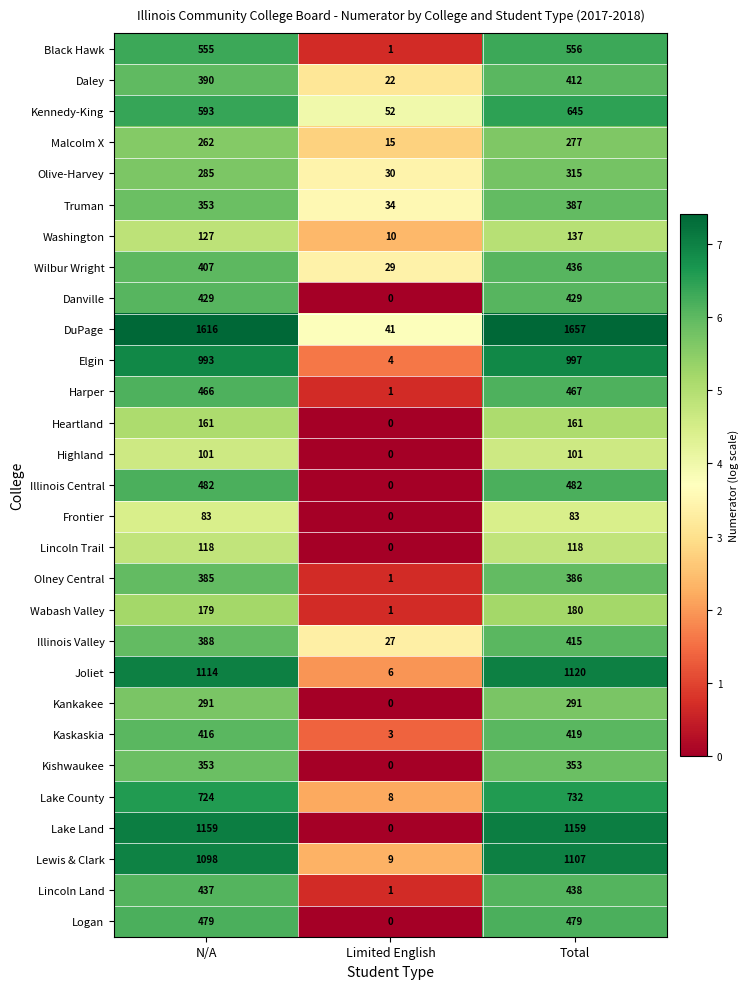

What is the difference between the Illinois Central values at N/A and Limited English?

482